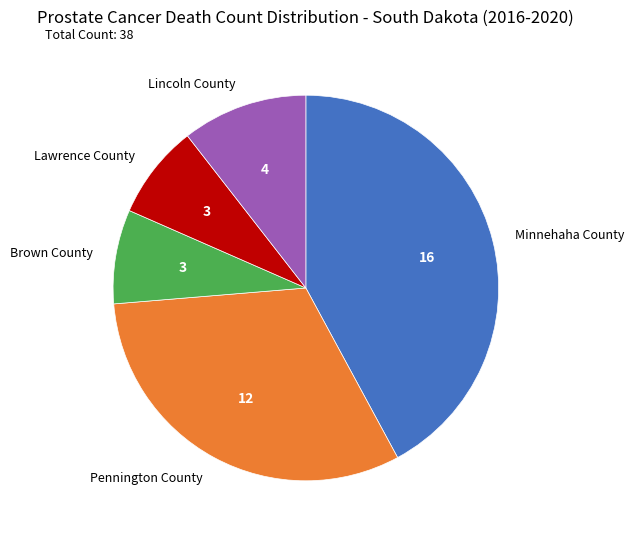

How many segments does this pie chart have?

5